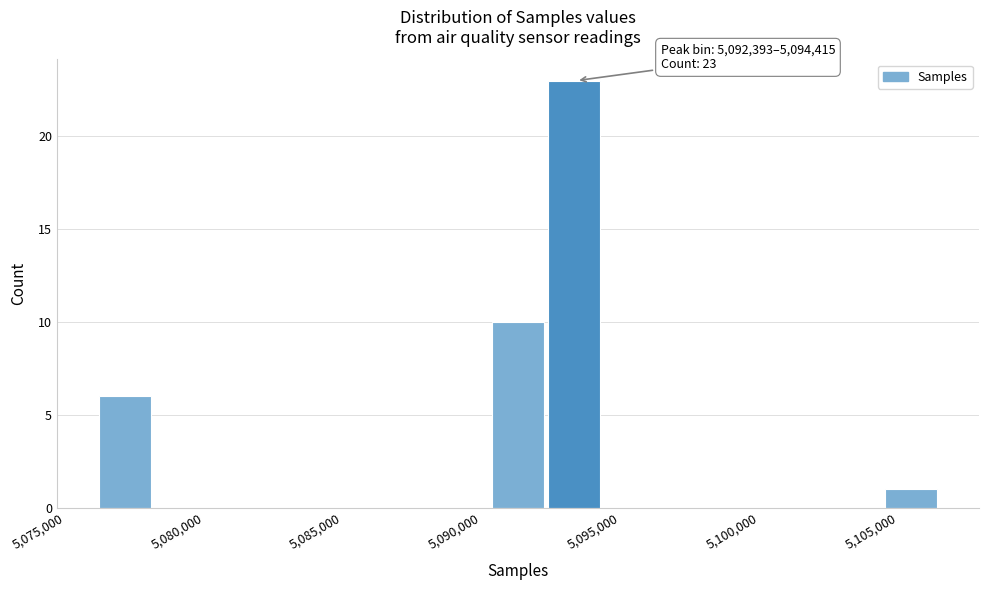

Over which range of the x-axis is the bar tallest?

5092500 to 5094500